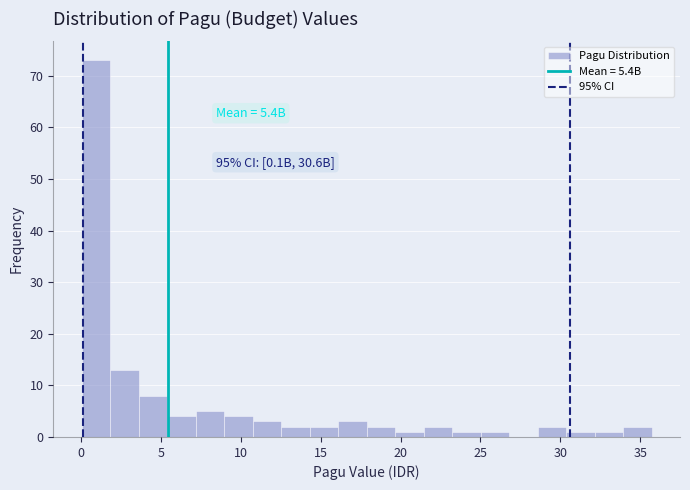

Around what value on the x-axis is the tallest bar? Give the approximate position of its centre, as read against the axis.

1.0